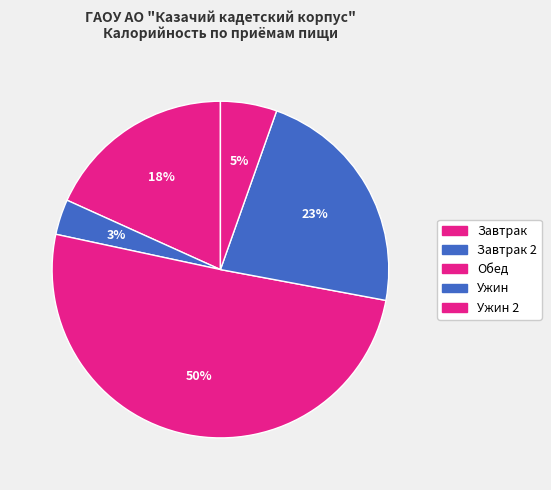

To the nearest percent, what is the average slice percentage?

20%